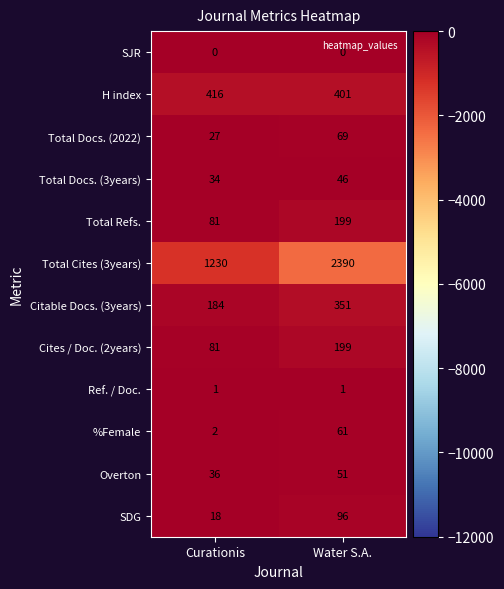

The value of H index at Water S.A. is 401. True or false?

True